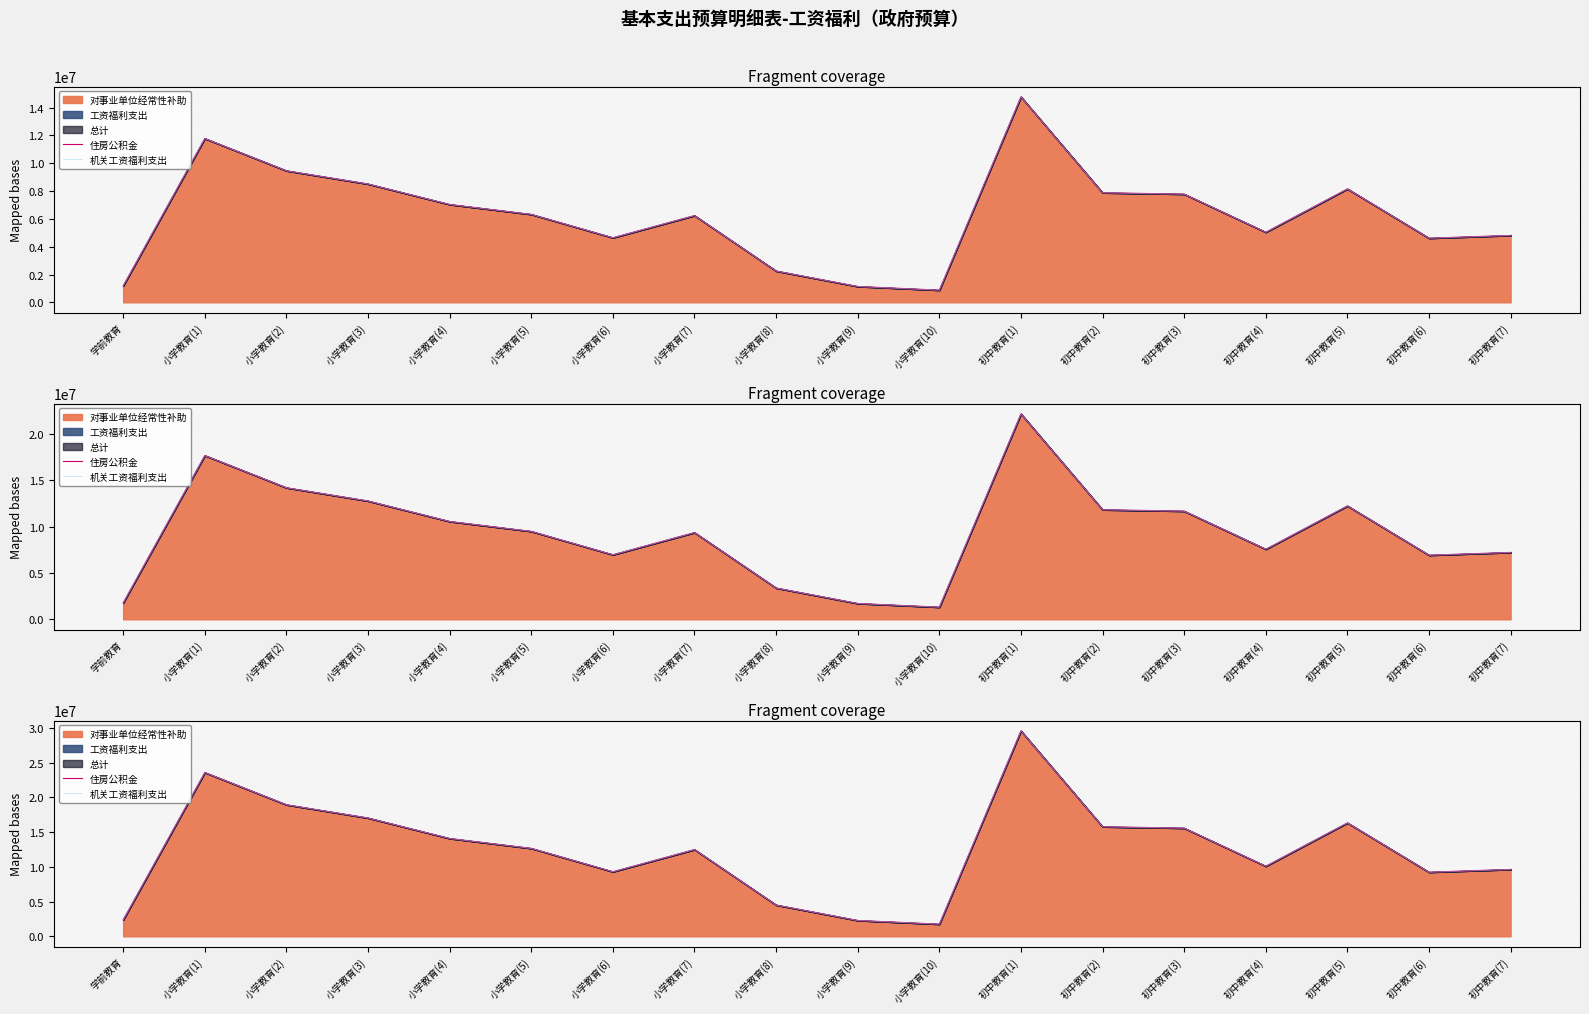

Is the value of 机关工资福利支出 at 小学教育(4) greater than the value of 住房公积金 at 小学教育(5)?

Yes